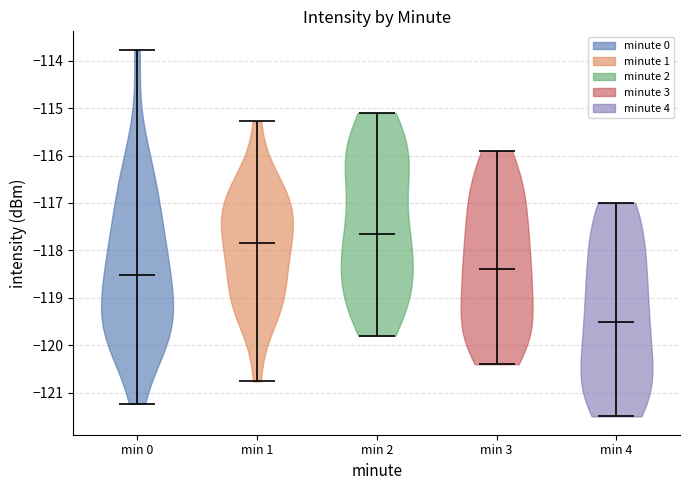

What is the lowest point the violin for min 3 reaches on the y-axis? The values are not printed on the chart, so give them approximately, as read against the axis.

-120.4